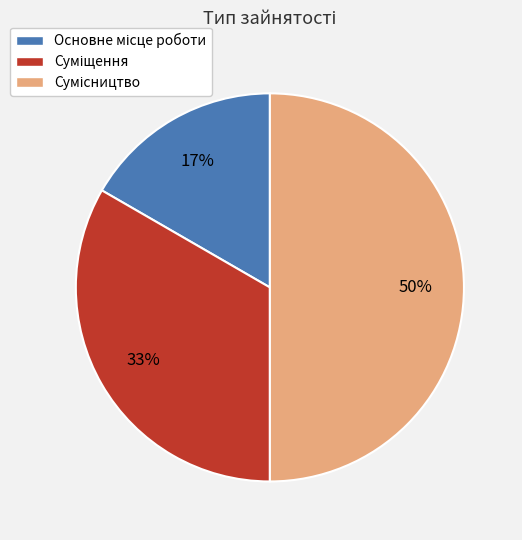

To the nearest percent, what is the difference between the largest and smallest slice percentages?

33%